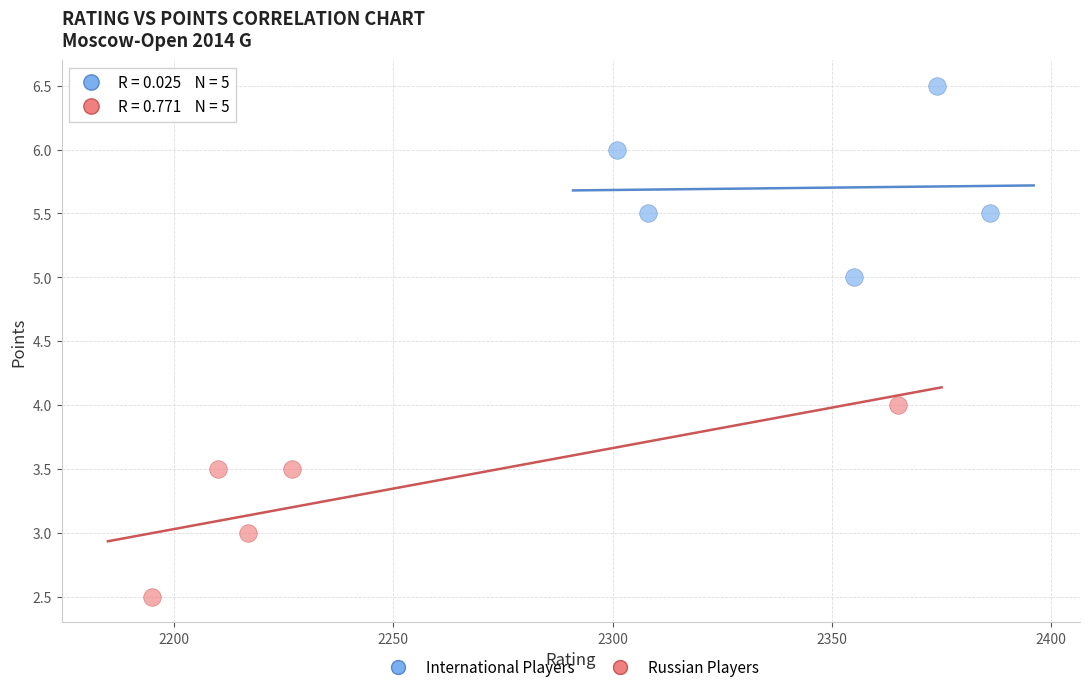

What are all the series names shown in the legend?

International Players, Russian Players